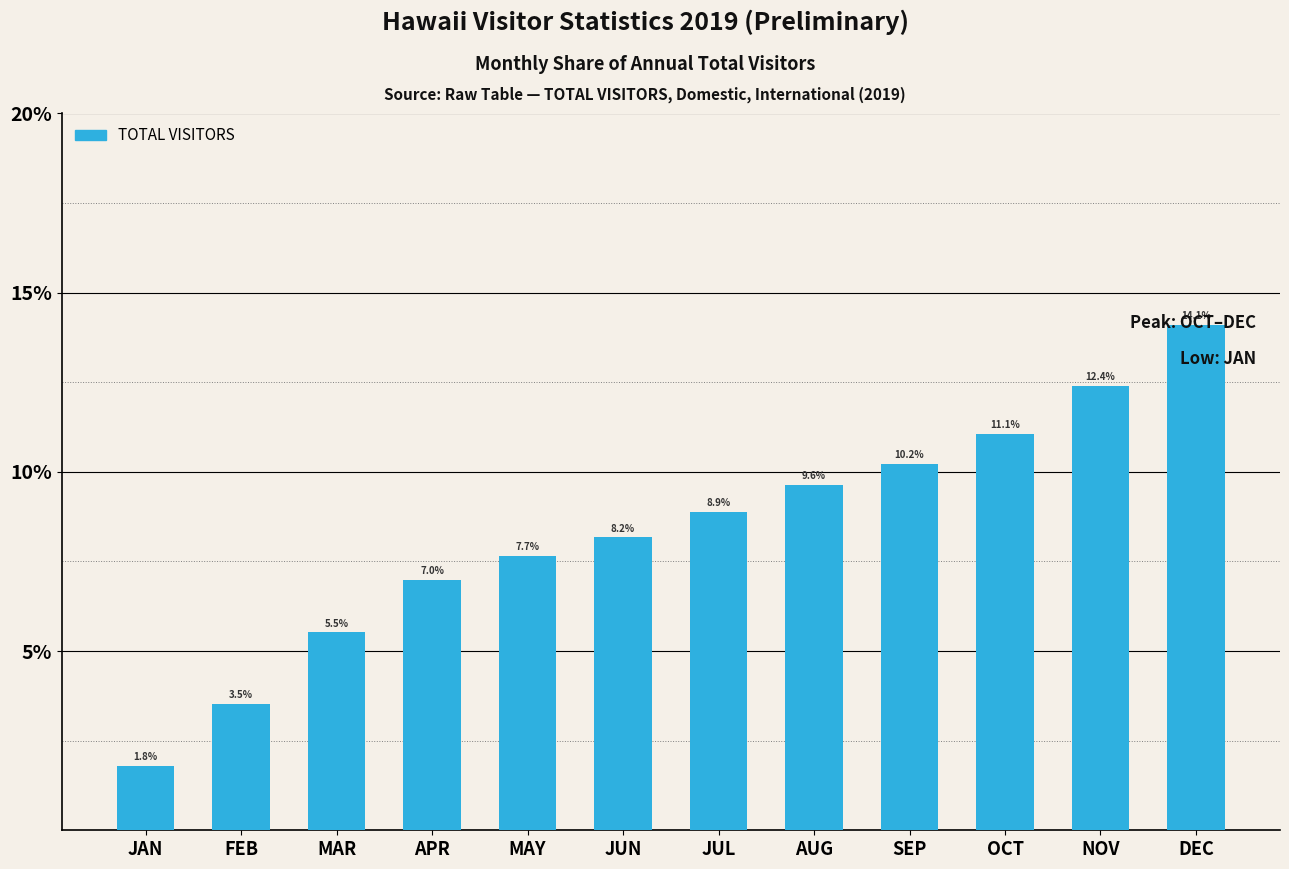

True or false: the data shows 3.5 at FEB.

True